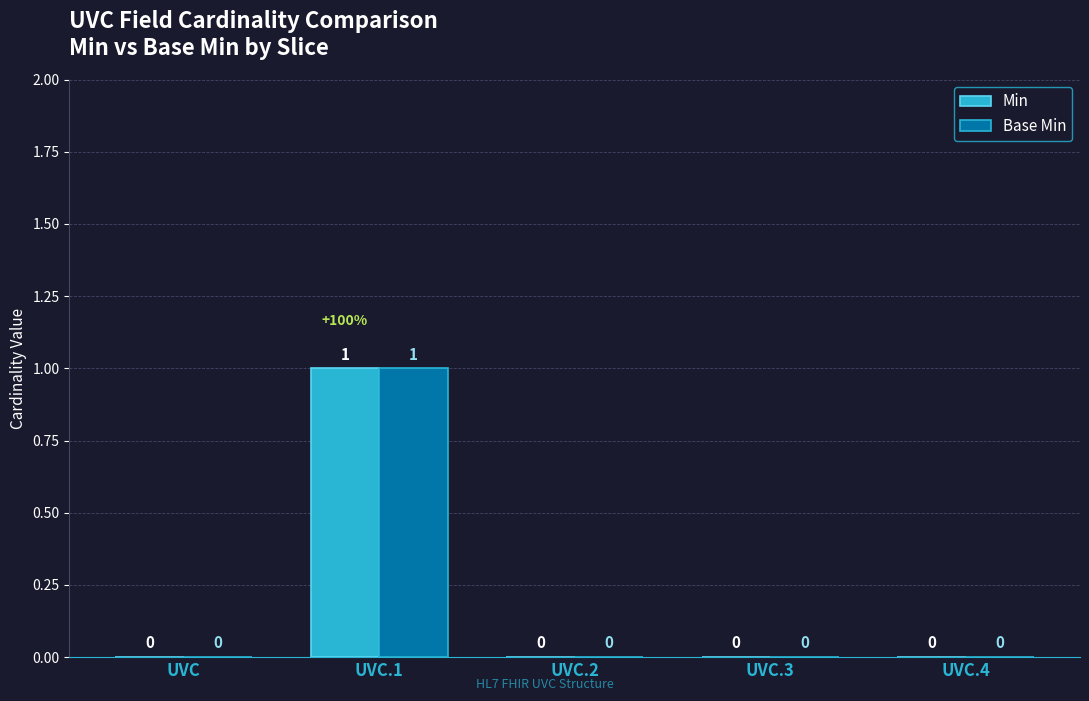

At which category does the chart reach its peak across all series?

UVC.1